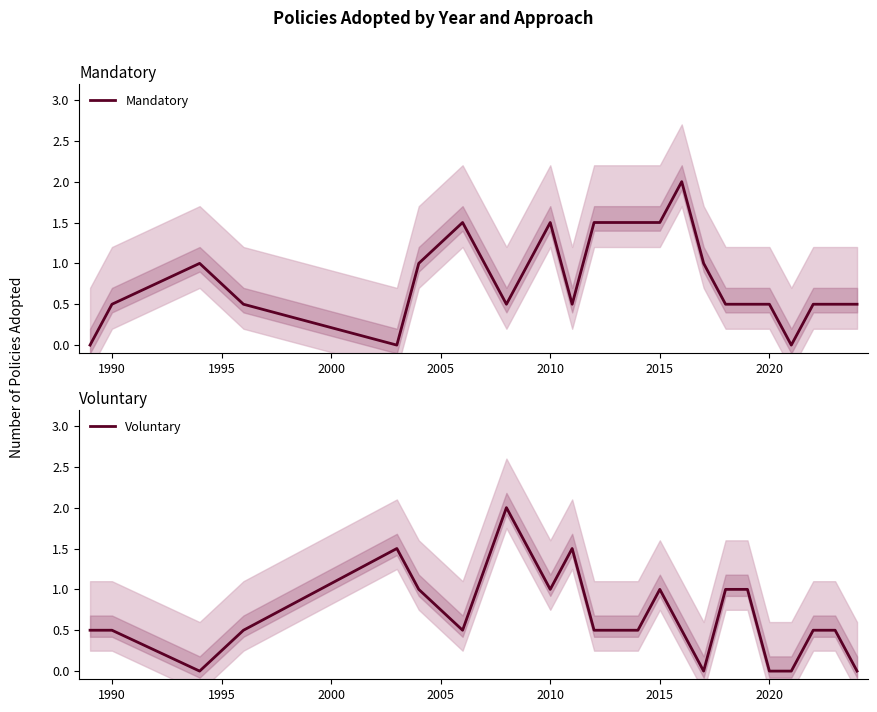

The Mandatory series shows 1.5 at 2010. True or false?

True